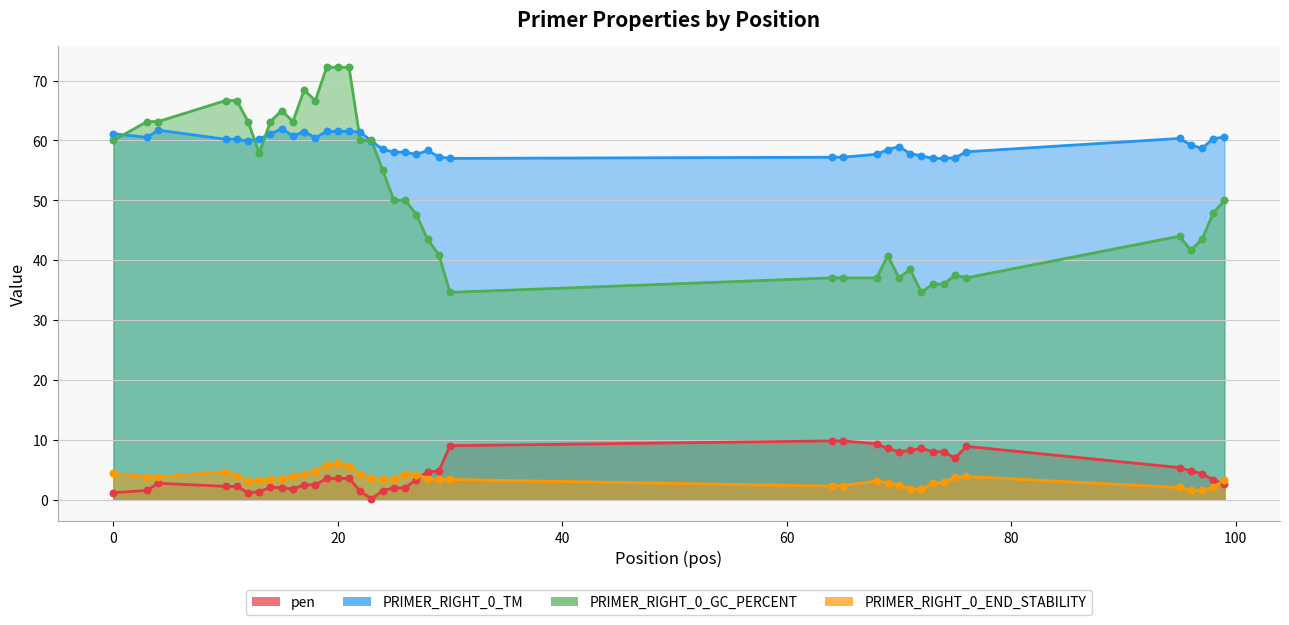

Which series reaches the maximum Y coordinate?

PRIMER_RIGHT_0_GC_PERCENT